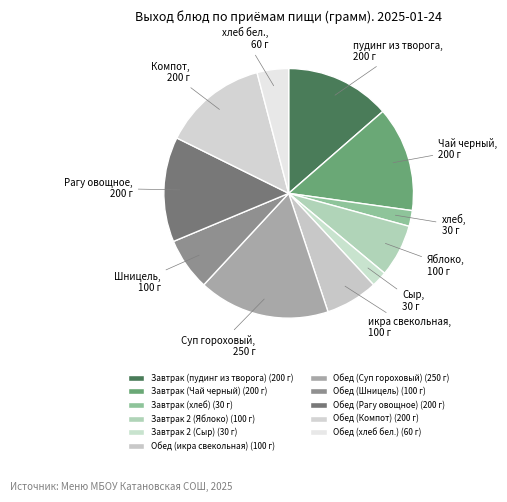

Combined, do Завтрак 2 (Сыр) and Завтрак (Чай черный) account for over 50%?

No